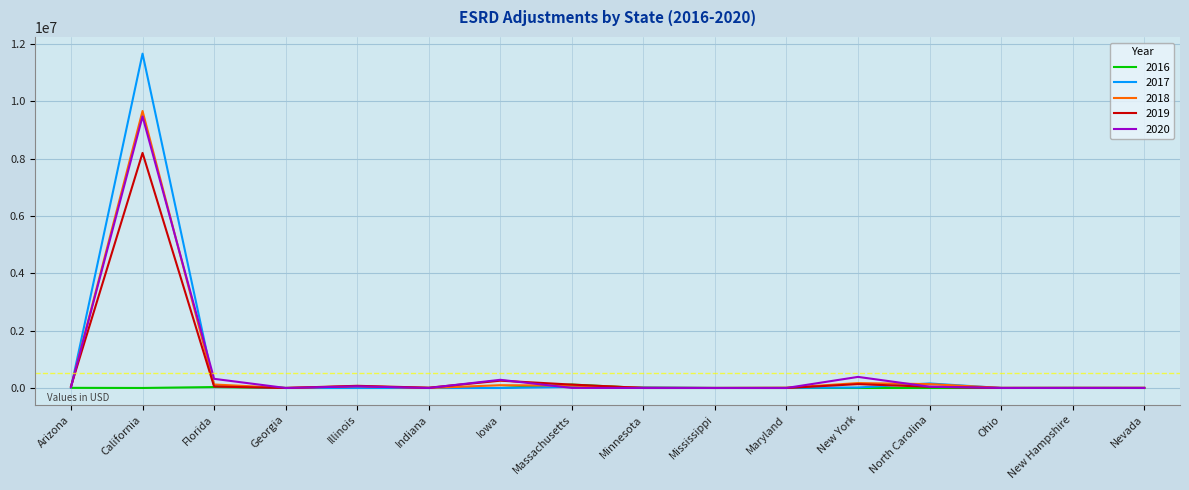

Where is the first local maximum for 2018?

California